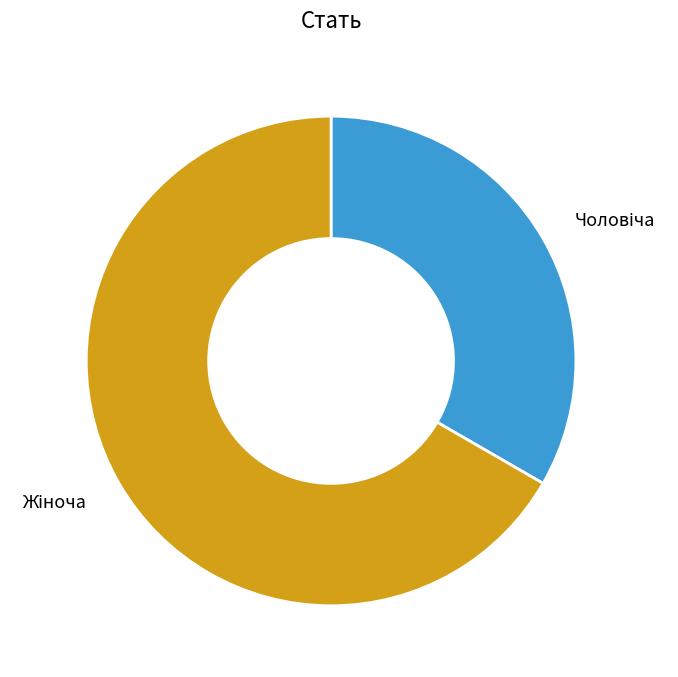

Is there any slice that represents more than half of the pie?

Yes